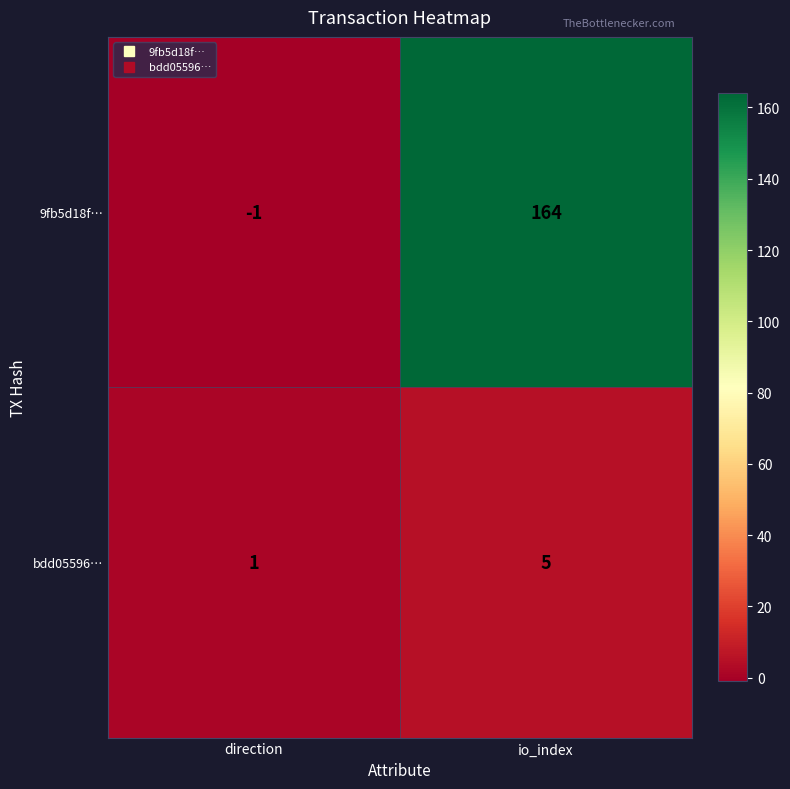

At which label is 9fb5d18f… closest to 81?

direction